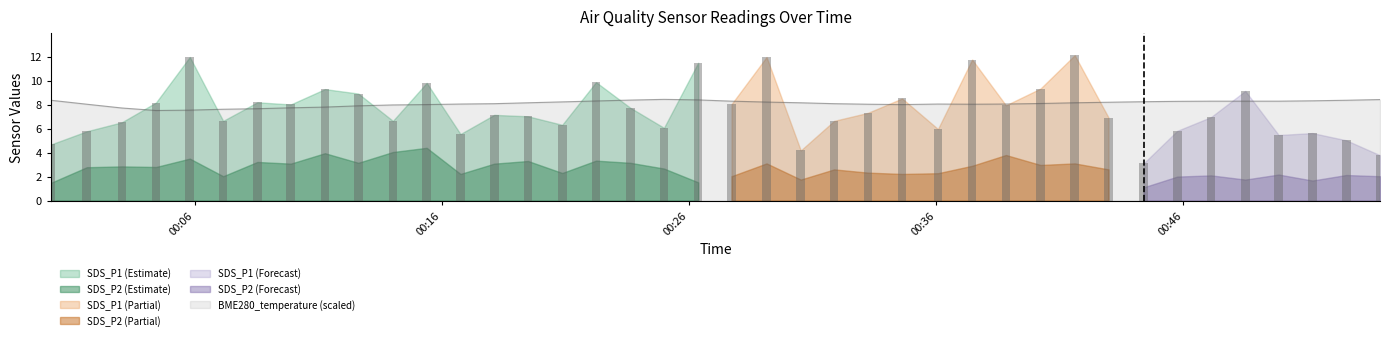

What is the label of the 2nd bar from the left?

2022/03/11 00:01:38